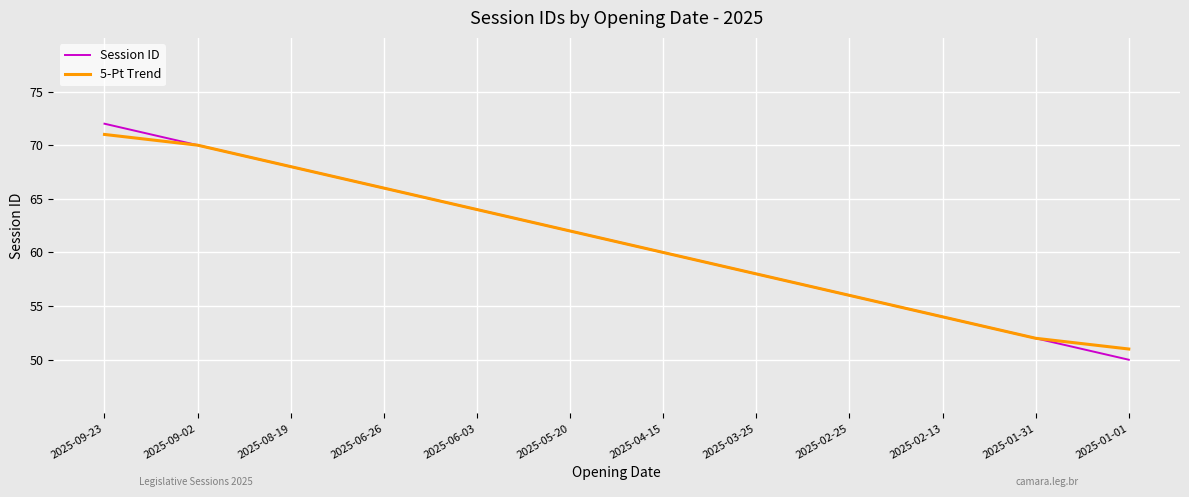

Which series has the widest spread of values?

Session ID